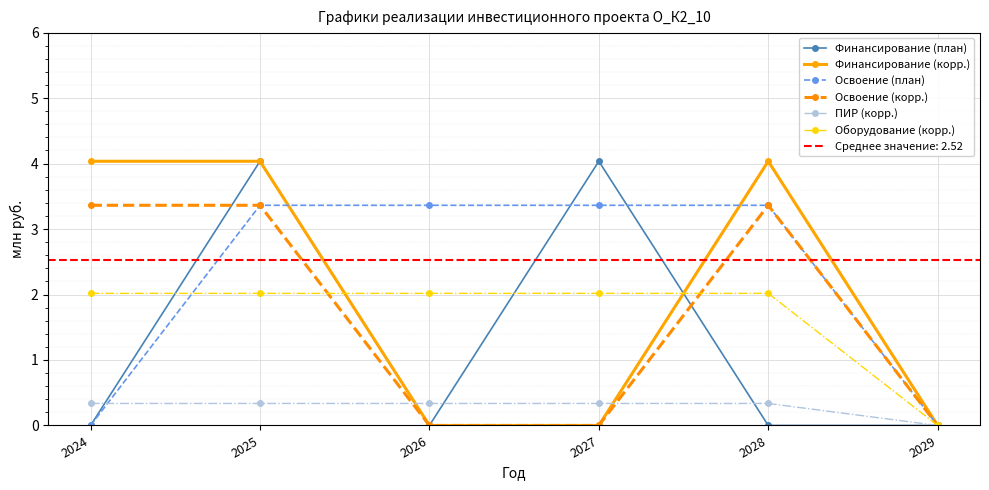

What is the value of the Освоение (план) point at the 3rd from the left?

3.4